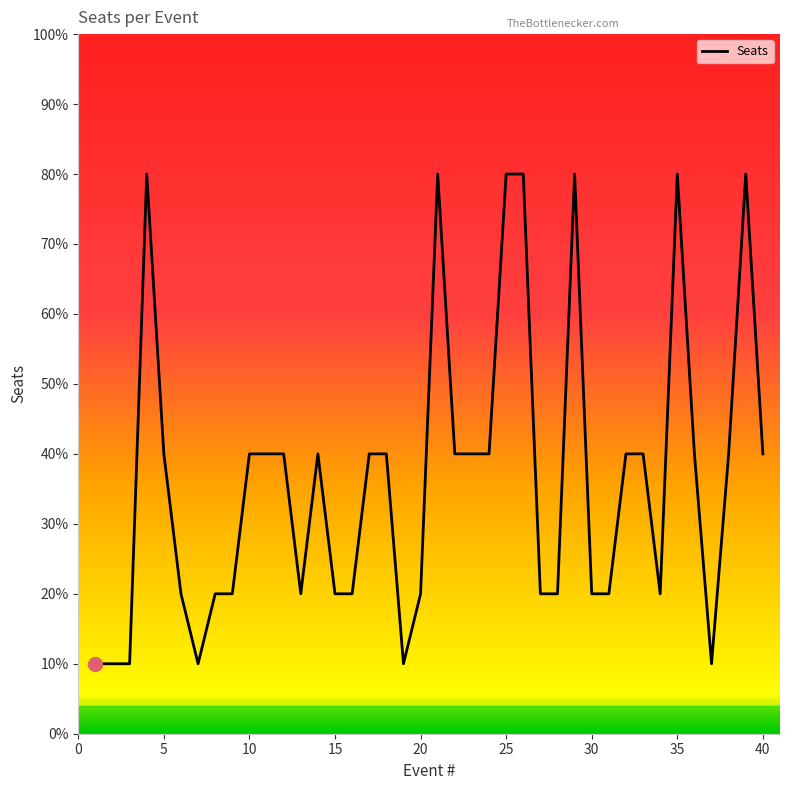

Does the chart have visible grid lines?

No